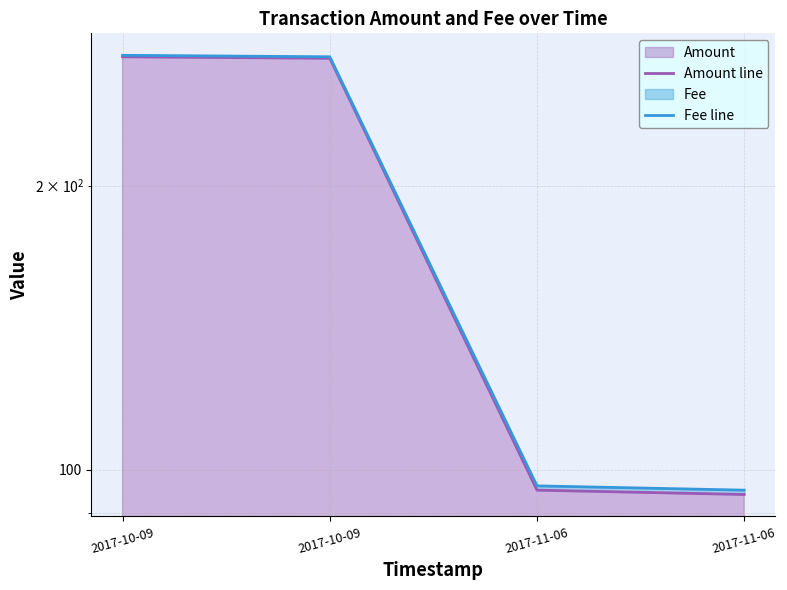

True or false: Amount line and Fee line intersect in this chart.

False